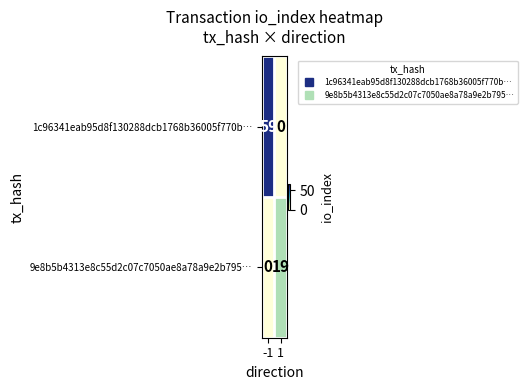

List the series in order of their overall mean, highest first.

1c96341eab95d8f130288dcb1768b36005f770b…, 9e8b5b4313e8c55d2c07c7050ae8a78a9e2b795…